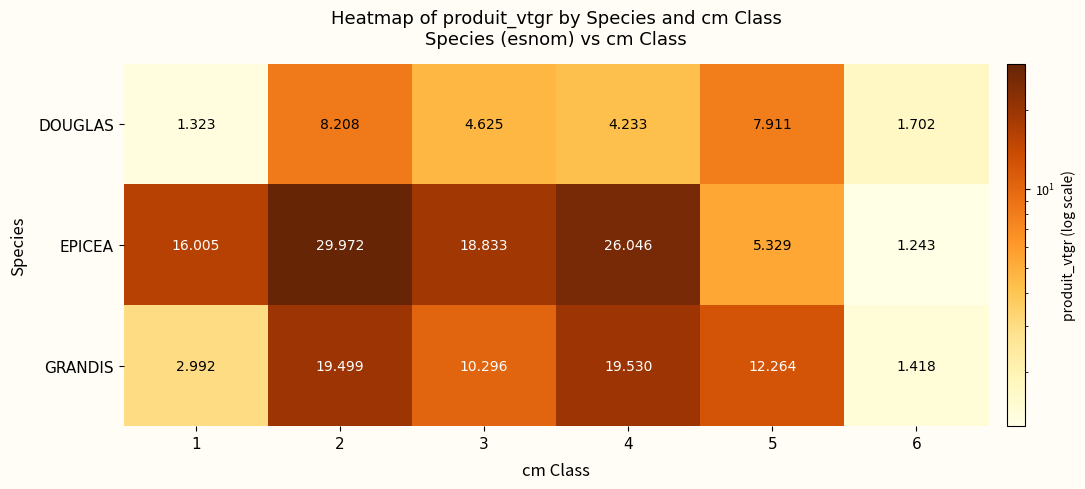

Is the value of EPICEA at 5 greater than the value of DOUGLAS at 3?

Yes